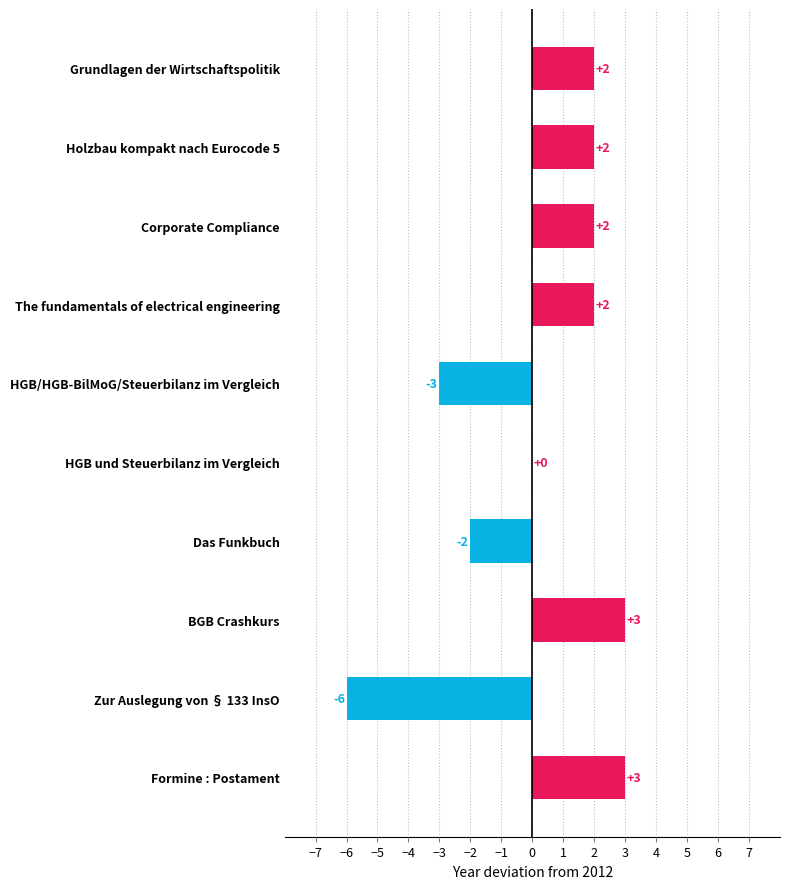

What is the sum of all values?

3